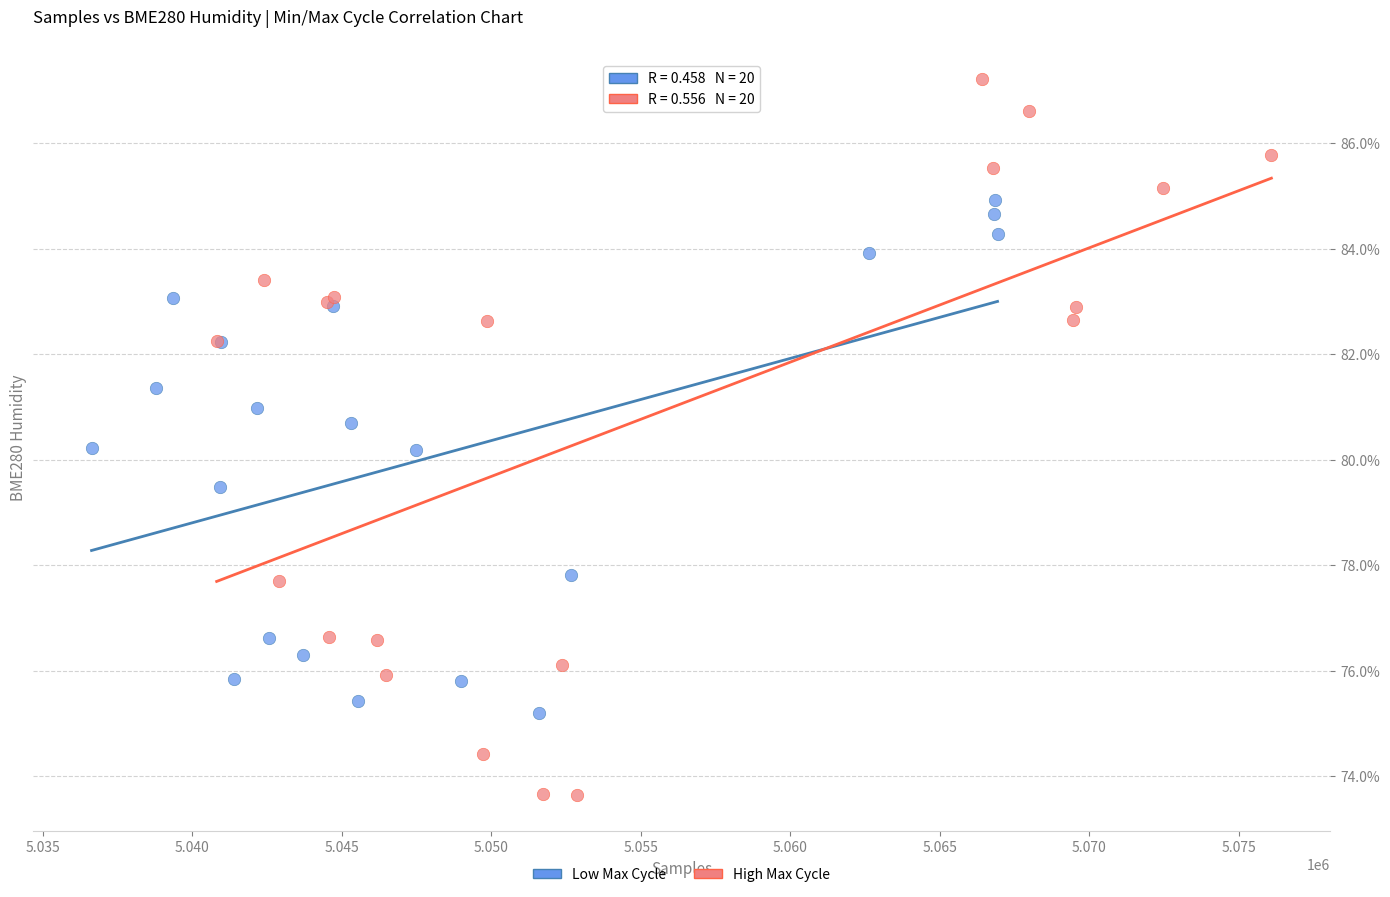

Which series reaches the minimum Y coordinate?

High Max Cycle